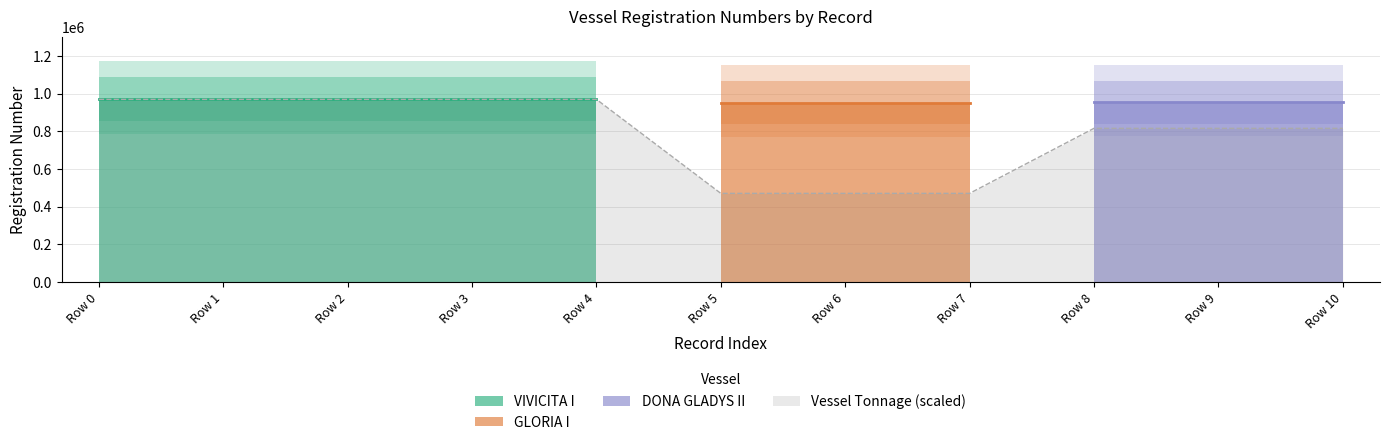

At which category does the chart reach its peak across all series?

Row 0